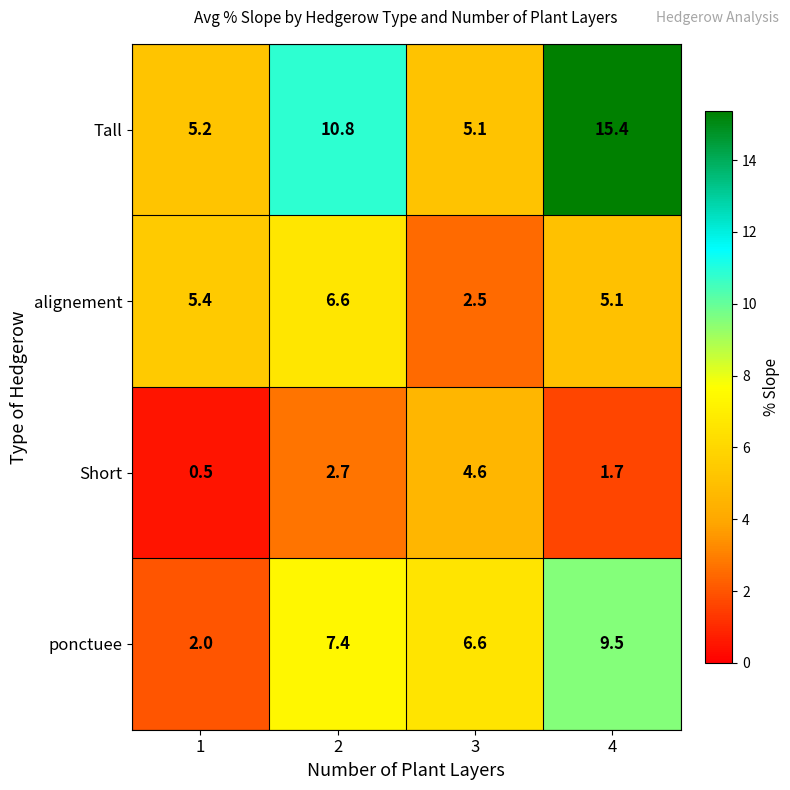

Count the number of categories in the chart.

4